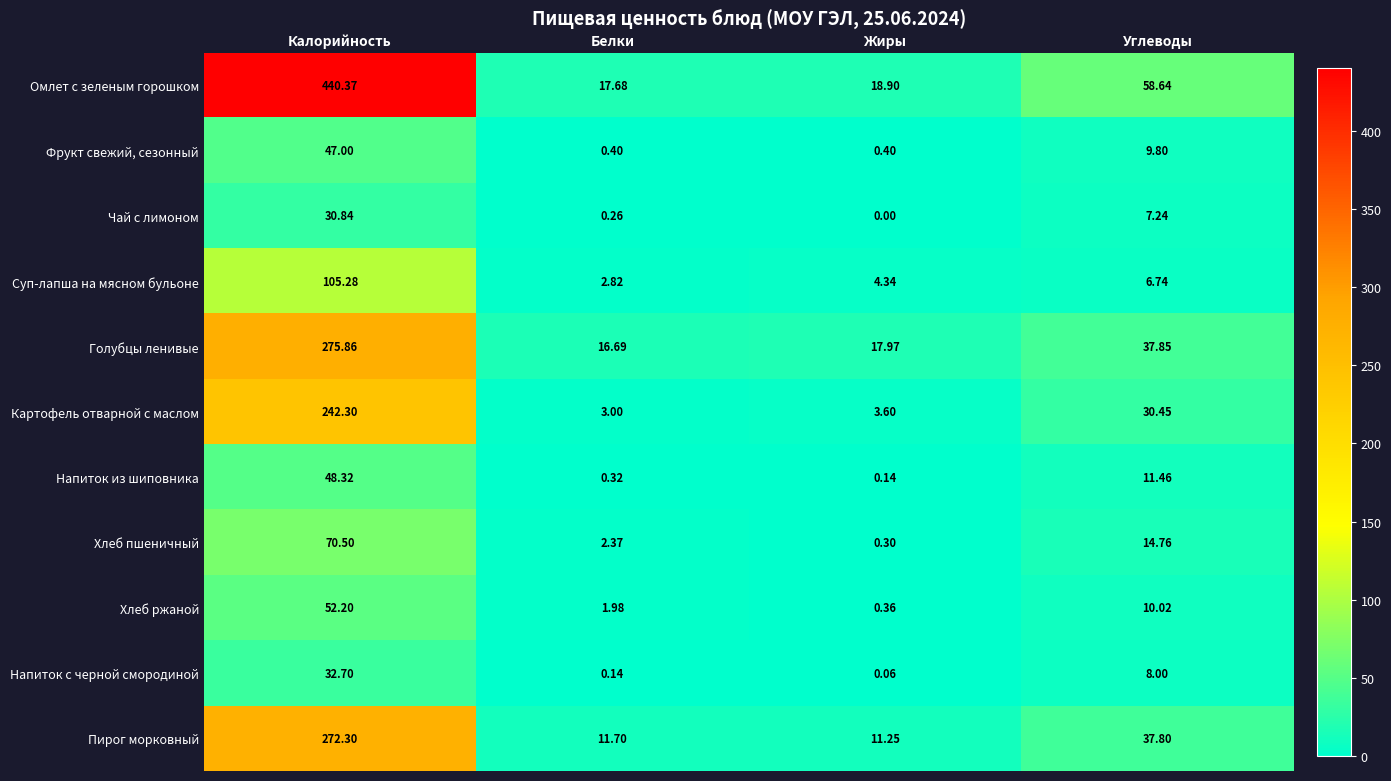

Which series has the largest range (max minus min)?

Омлет с зеленым горошком